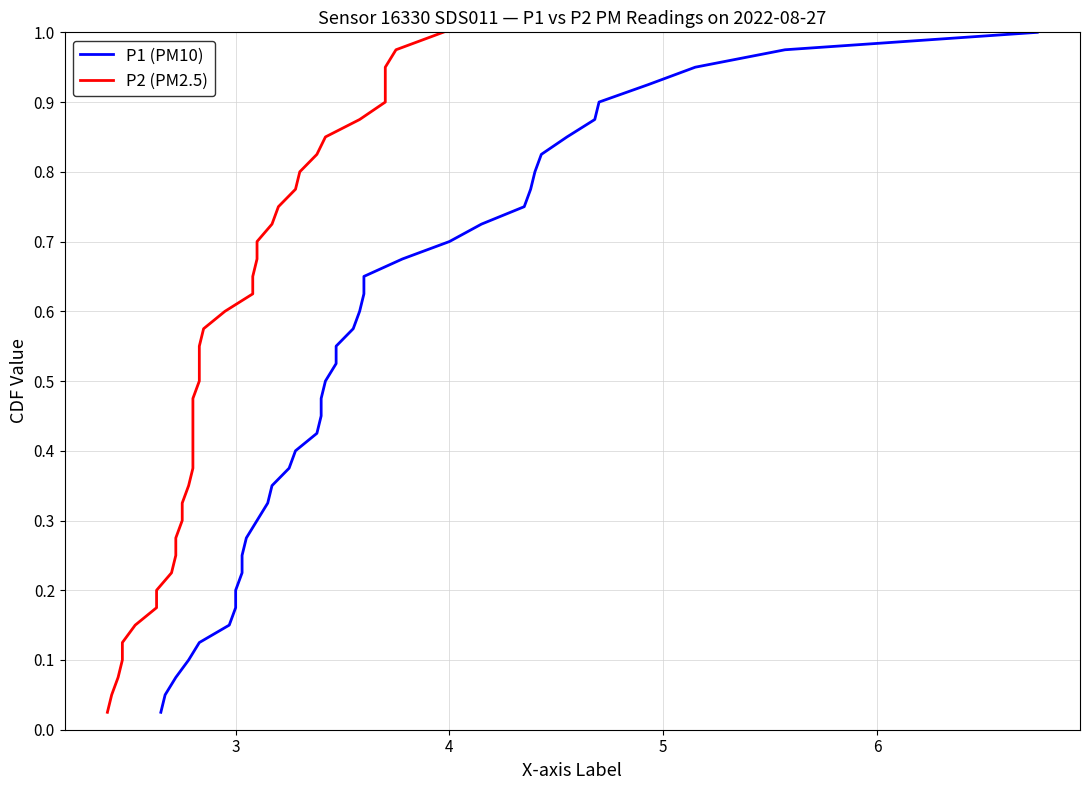

Reading left to right, what are all the values shown in this chart?

P1 (PM10): 0.0	0.1	0.1	0.1	0.1	0.1	0.2	0.2	0.2	0.2	0.3	0.3	0.3	0.3	0.4	0.4	0.4	0.5	0.5	0.5	0.5	0.6	0.6	0.6	0.6	0.7	0.7	0.7	0.7	0.8	0.8	0.8	0.8	0.8	0.9	0.9	0.9	0.9	1.0	1.0
P2 (PM2.5): 0.0	0.1	0.1	0.1	0.1	0.1	0.2	0.2	0.2	0.2	0.3	0.3	0.3	0.3	0.4	0.4	0.4	0.5	0.5	0.5	0.5	0.6	0.6	0.6	0.6	0.7	0.7	0.7	0.7	0.8	0.8	0.8	0.8	0.8	0.9	0.9	0.9	0.9	1.0	1.0